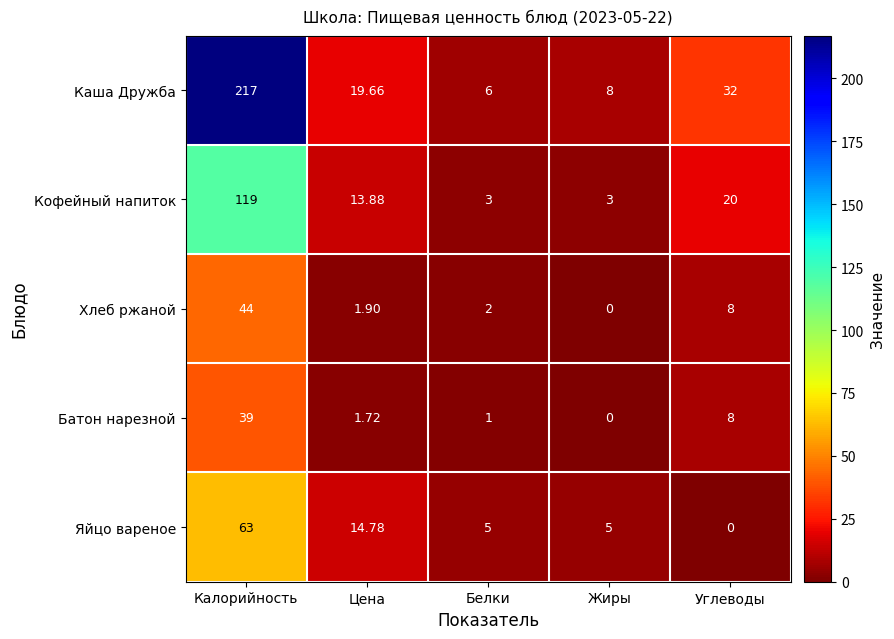

At which label is Батон нарезной closest to 19?

Углеводы